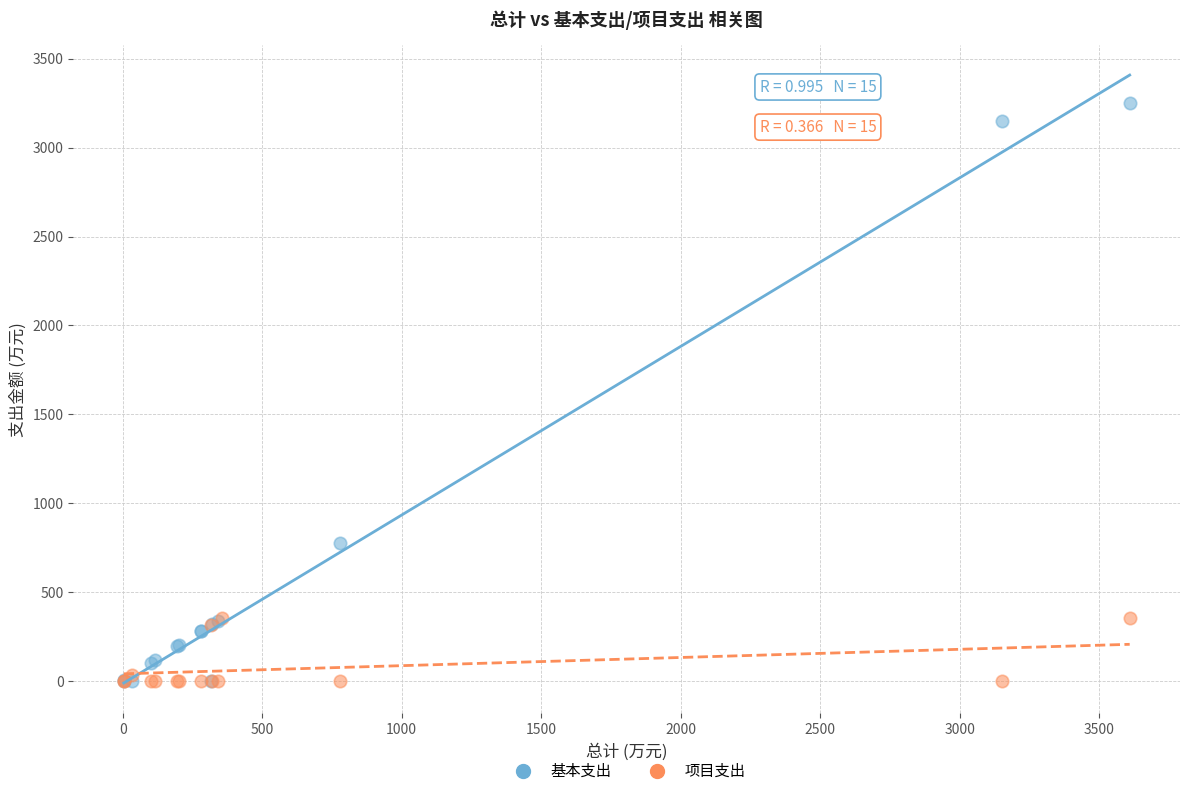

Which series has the largest Y range (max minus min)?

基本支出